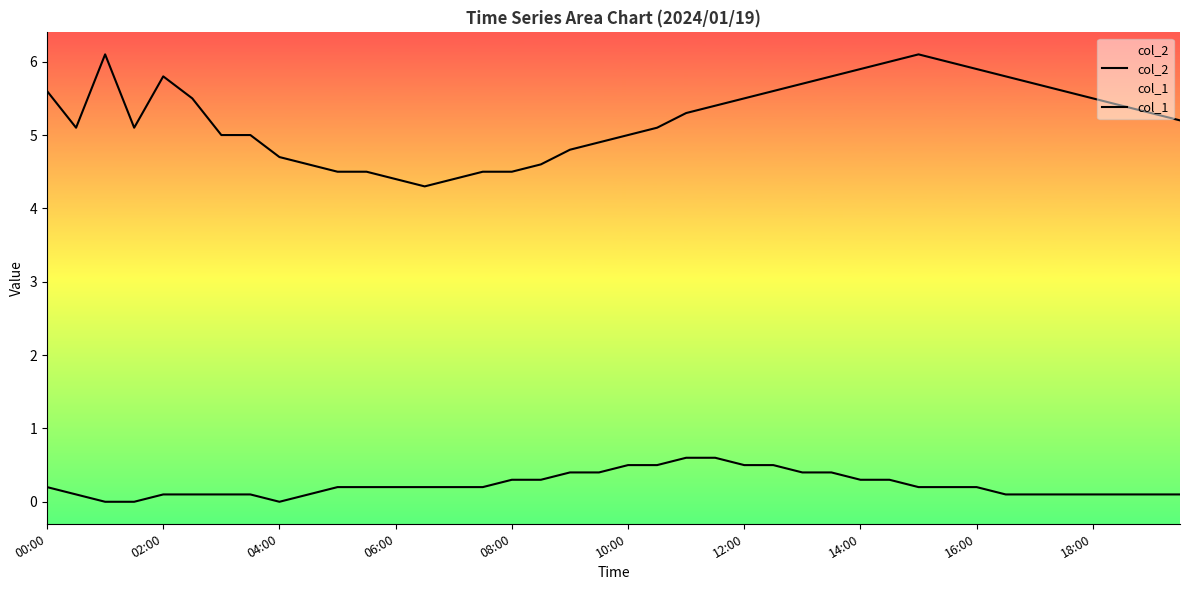

In col_1, how many points are lower than both neighbors (excluding endpoints)?

1